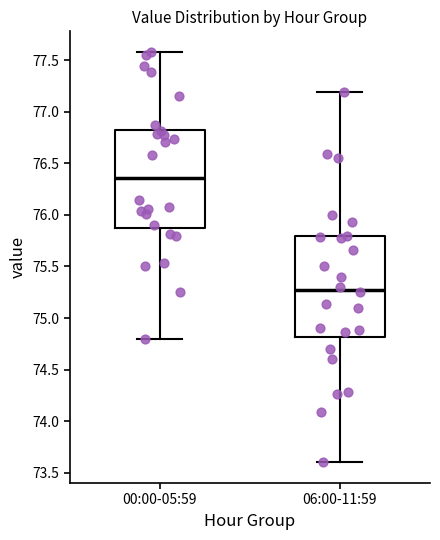

Reading left to right, read every box against the y-axis: the position of its median line, the range the box covers, and the ends of its whiskers. The values are not printed on the chart, so give them approximately, as read against the axis.

00:00-05:59: median 76.35, box 75.90 to 76.85, whiskers 74.80 to 77.60
06:00-11:59: median 75.30, box 74.80 to 75.80, whiskers 73.60 to 77.20